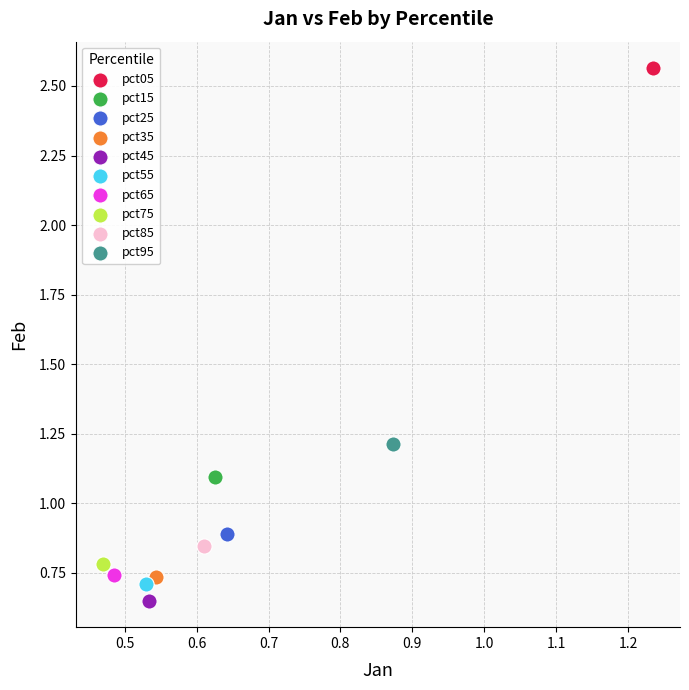

Which series contains the lowest Y value?

pct45